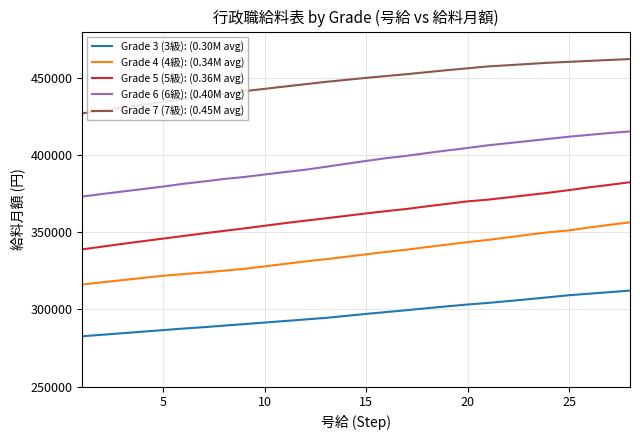

What is the maximum value shown in the chart?

462200